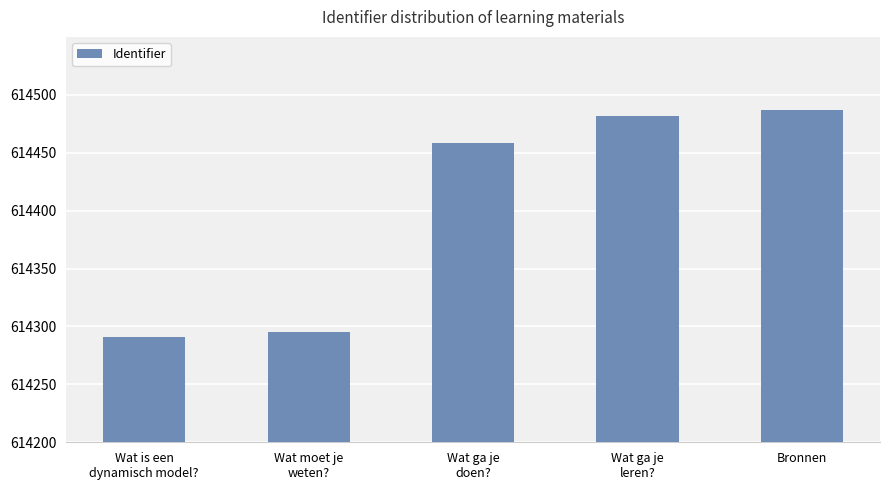

What is the difference between the values at Wat ga je
doen? and Bronnen?

29